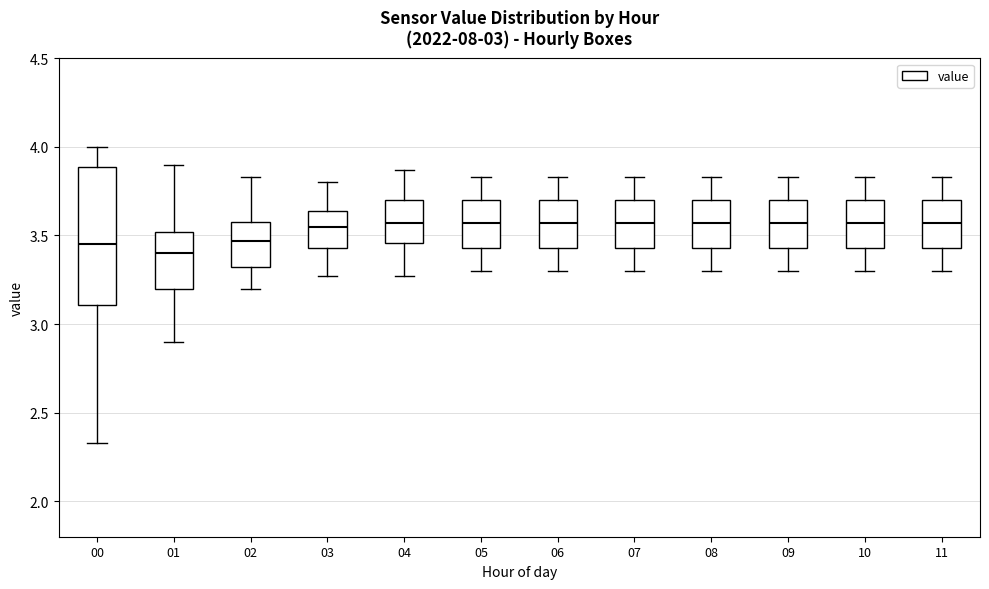

Where is the lower edge of the box at x = 08 on the y-axis? The values are not printed on the chart, so give them approximately, as read against the axis.

3.45